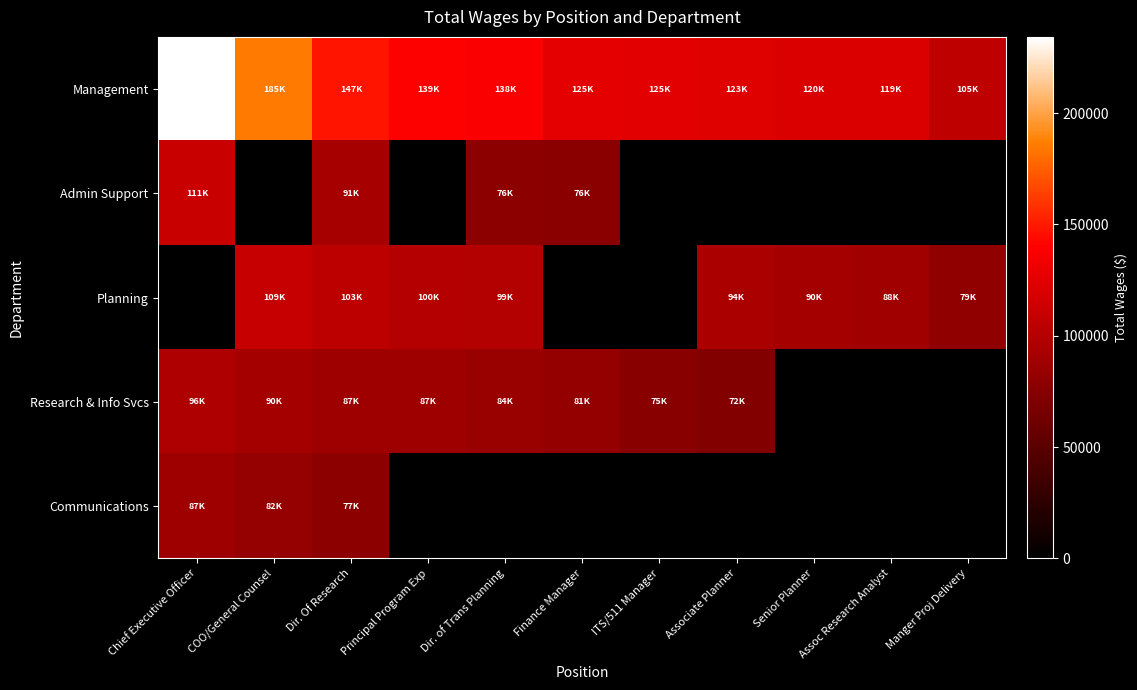

Which series has the largest range (max minus min)?

Management